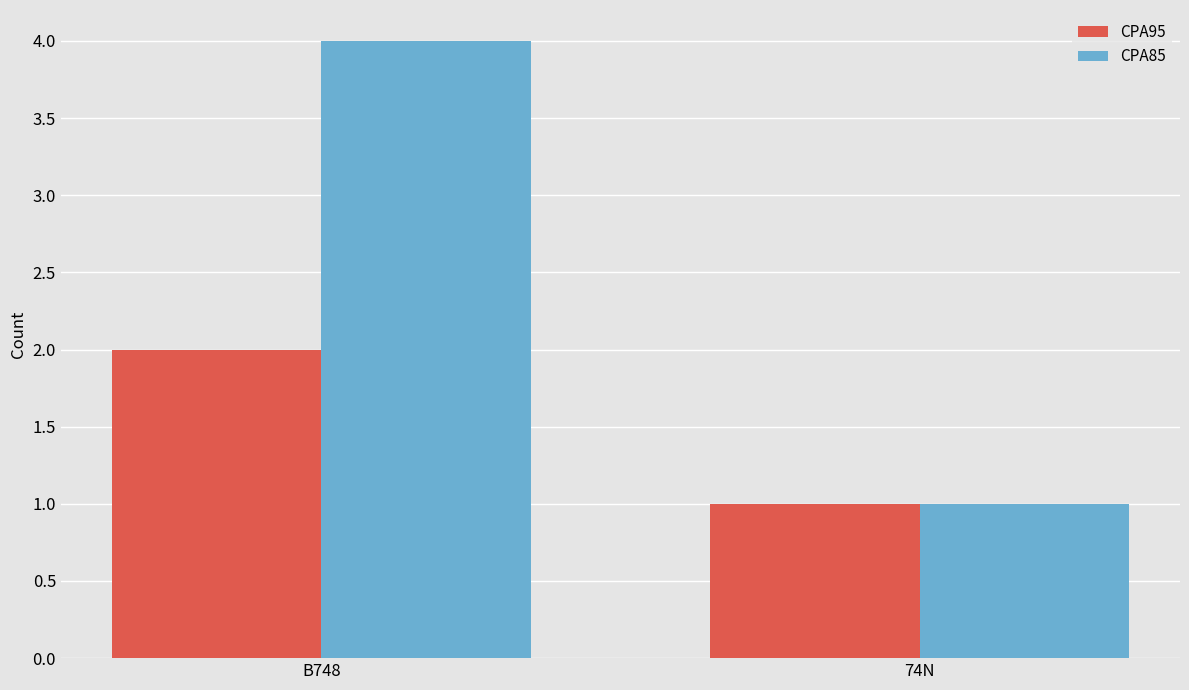

What is the difference between the CPA95 values at B748 and 74N?

1